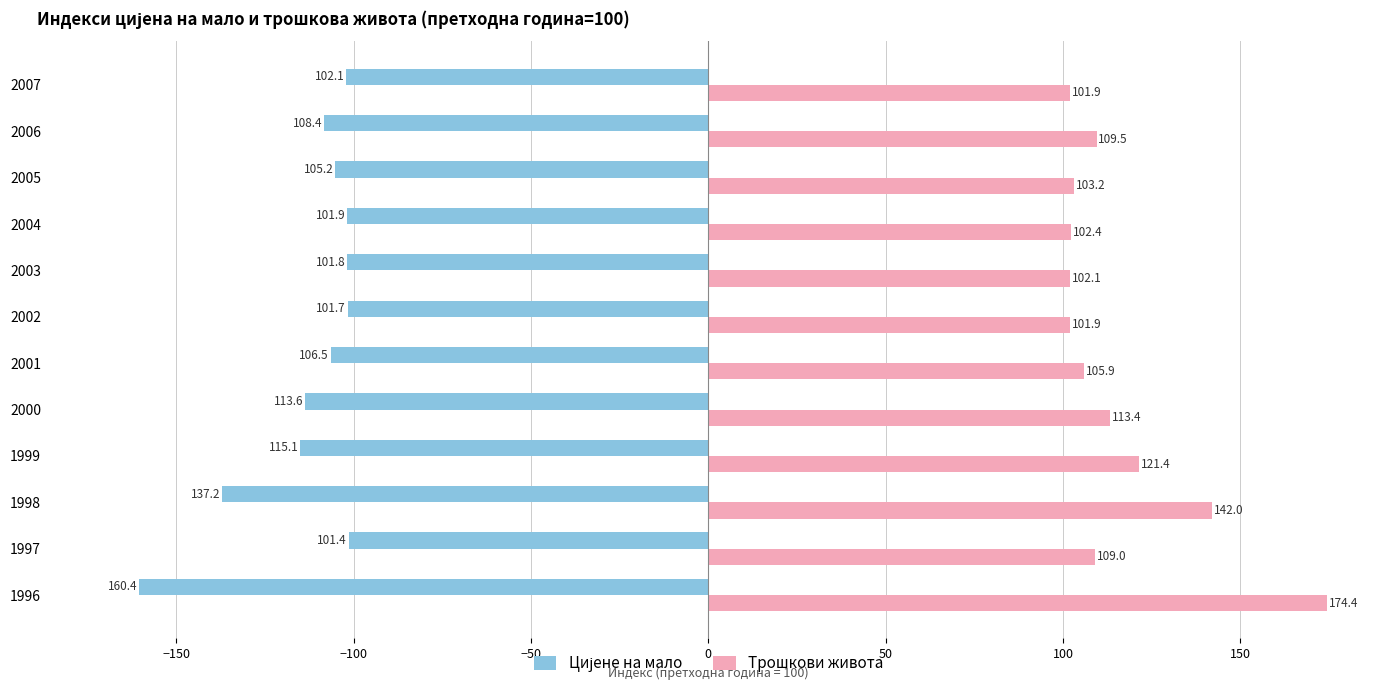

Which series has the largest total across all categories?

Трошкови живота